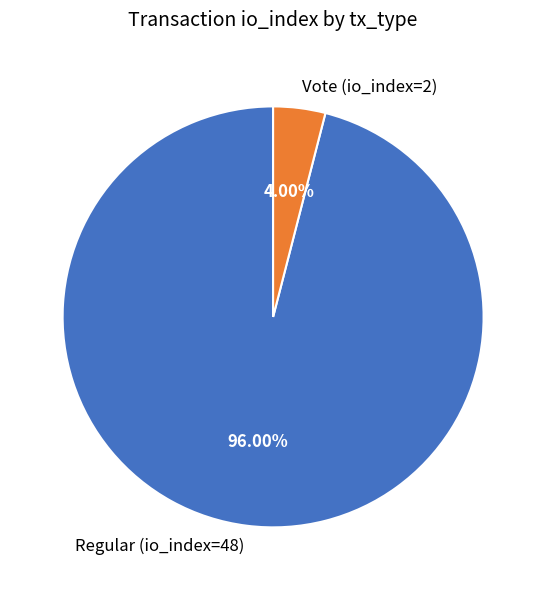

To the nearest percent, what is the difference between the largest and smallest slice percentages?

92%